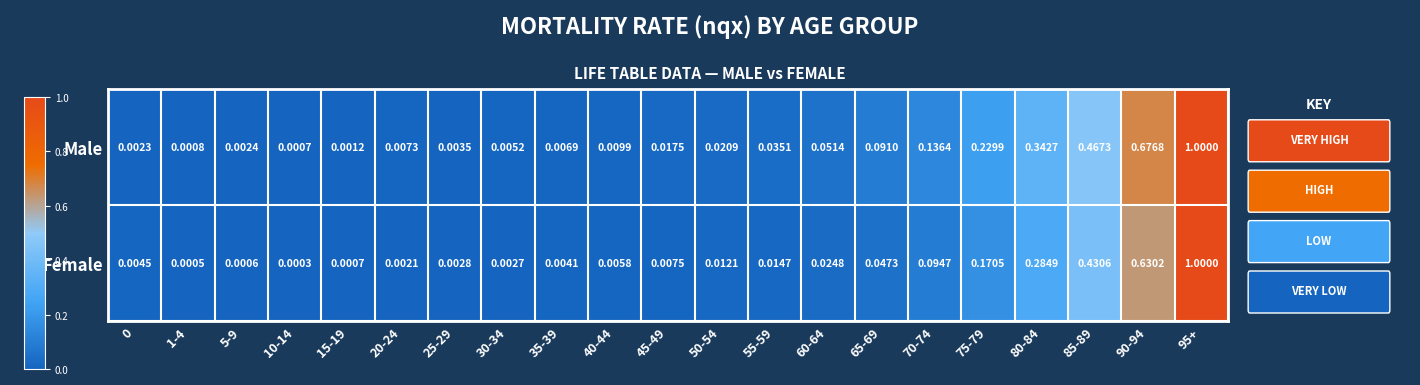

List the series in order of their overall mean, lowest first.

Female, Male